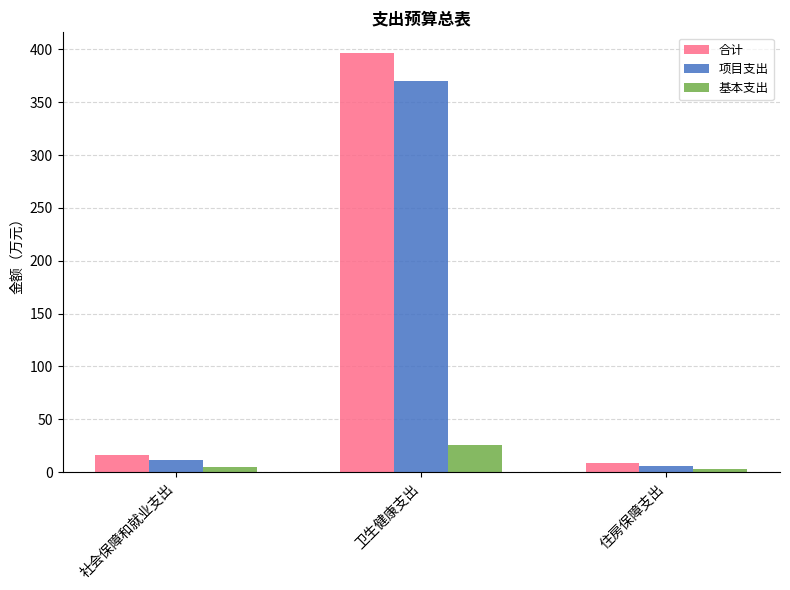

What is the sum of all 项目支出 values?

387.7